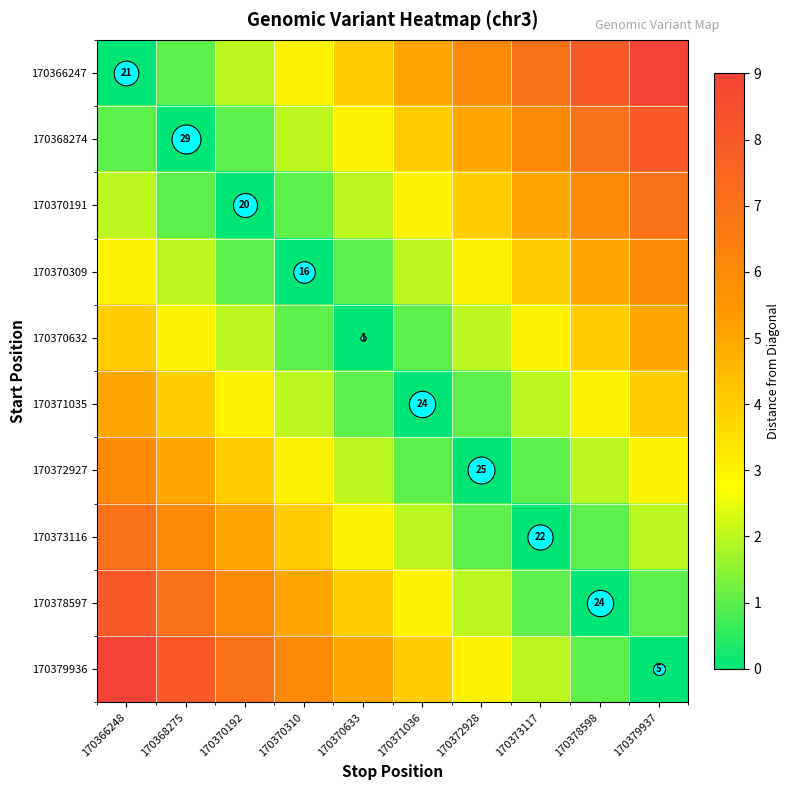

How many data points in 170372927 are less than 3?

5